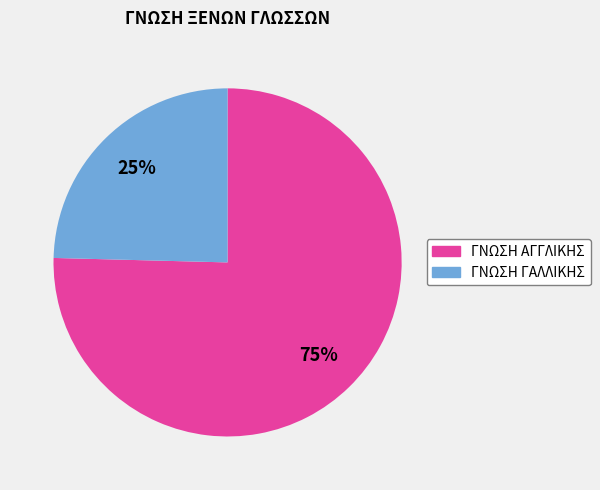

Does any single category account for the majority?

Yes